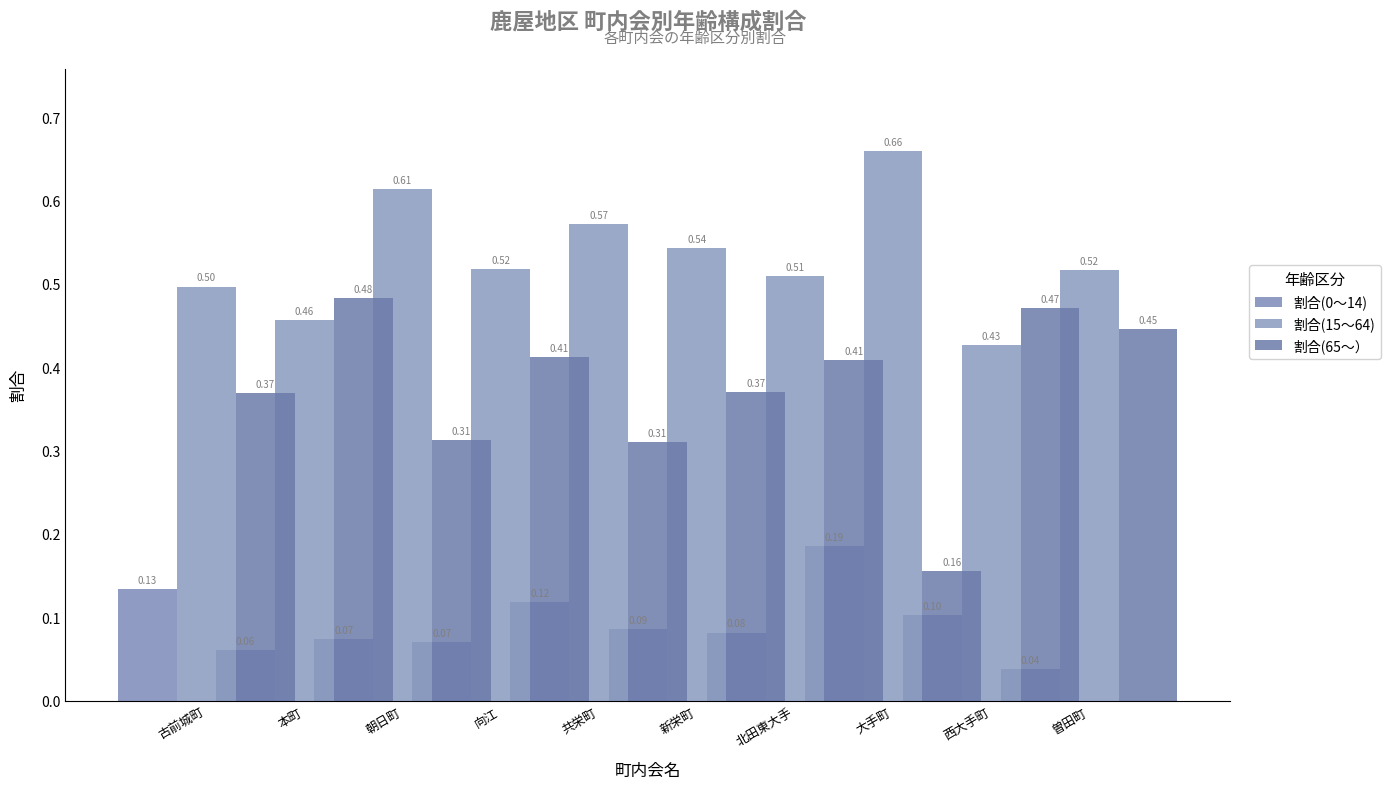

Where is 割合(0～14) nearest to the value 0?

西大手町